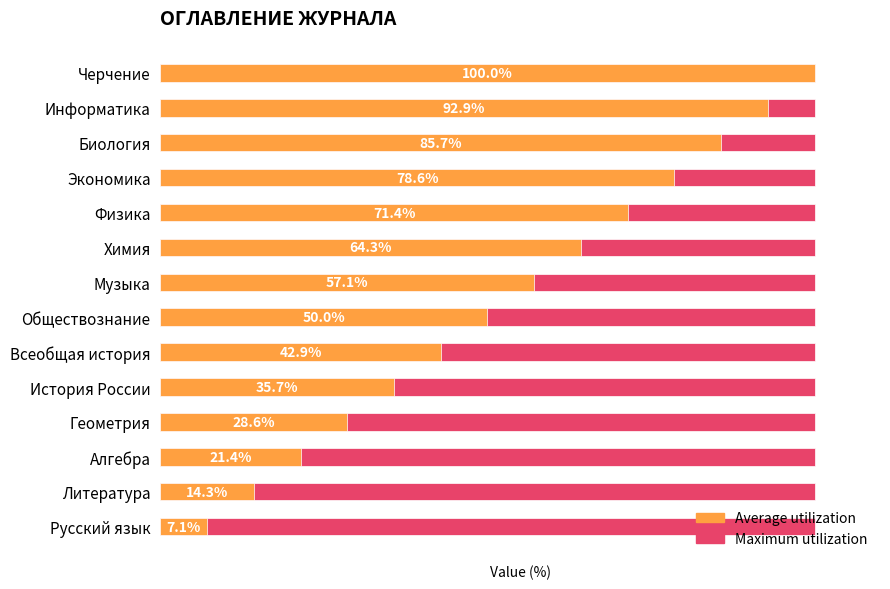

What is the approximate value of Average utilization at Биология?

85.7